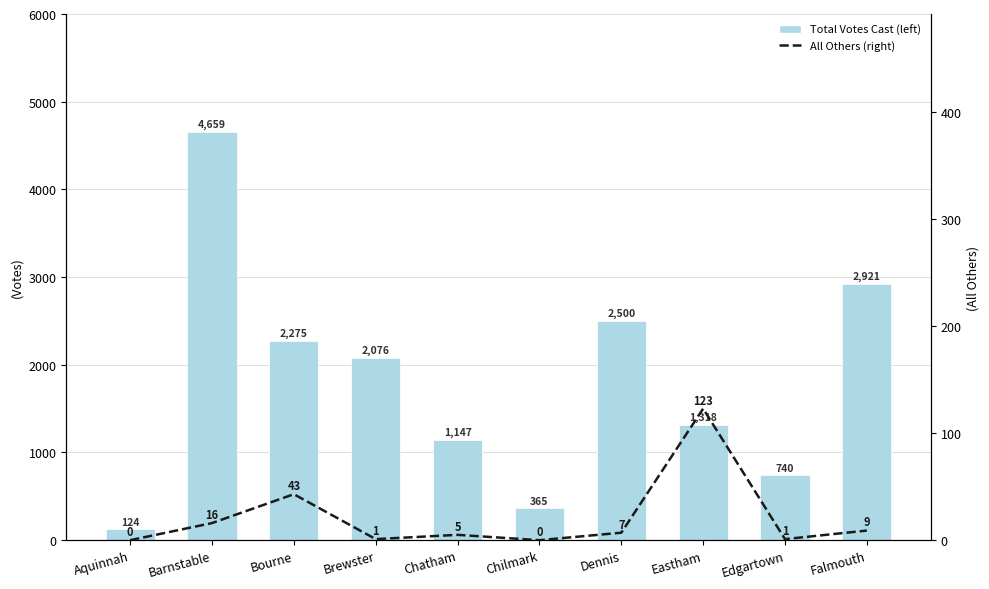

Rank the series at Chatham from lowest to highest value.

All Others (right), Total Votes Cast (left)